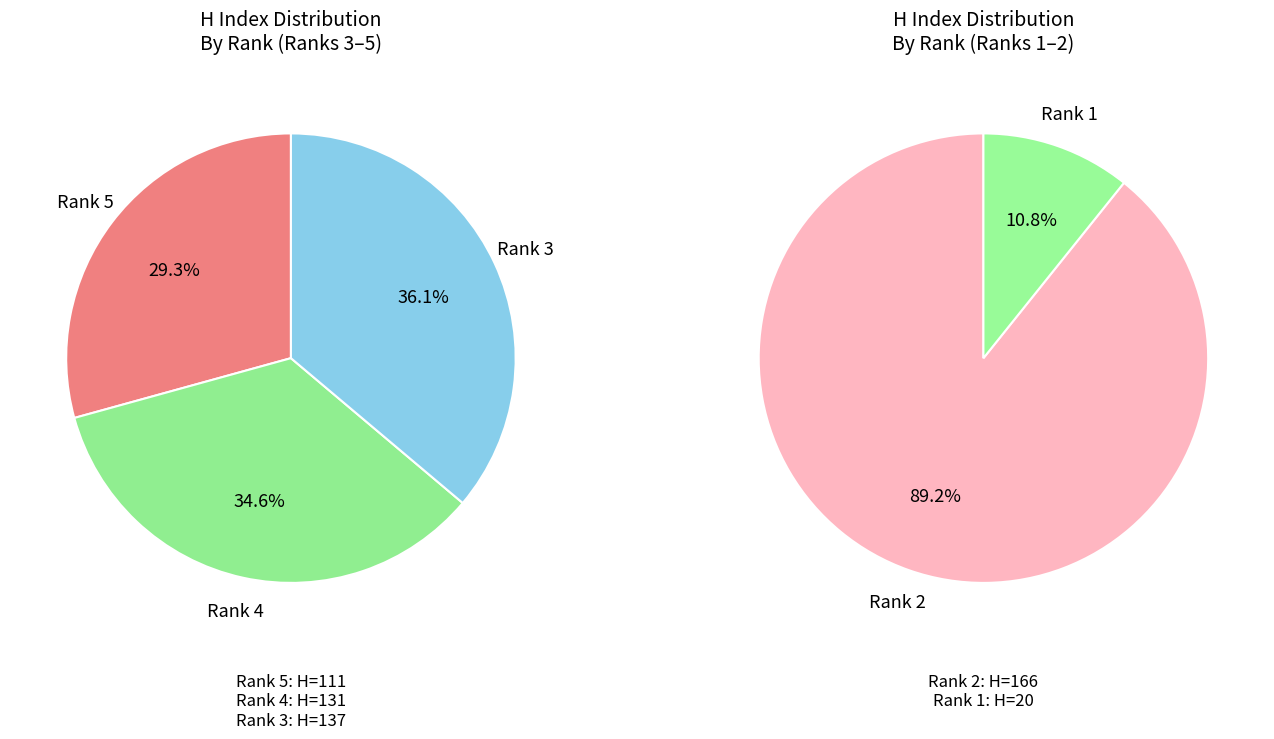

How many segments does this pie chart have?

5